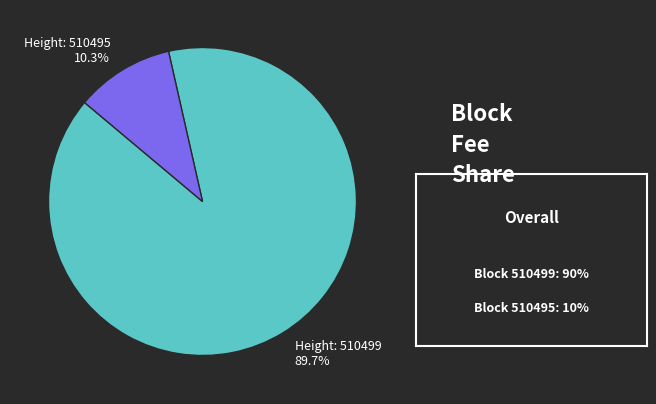

Is there any slice that represents more than half of the pie?

Yes